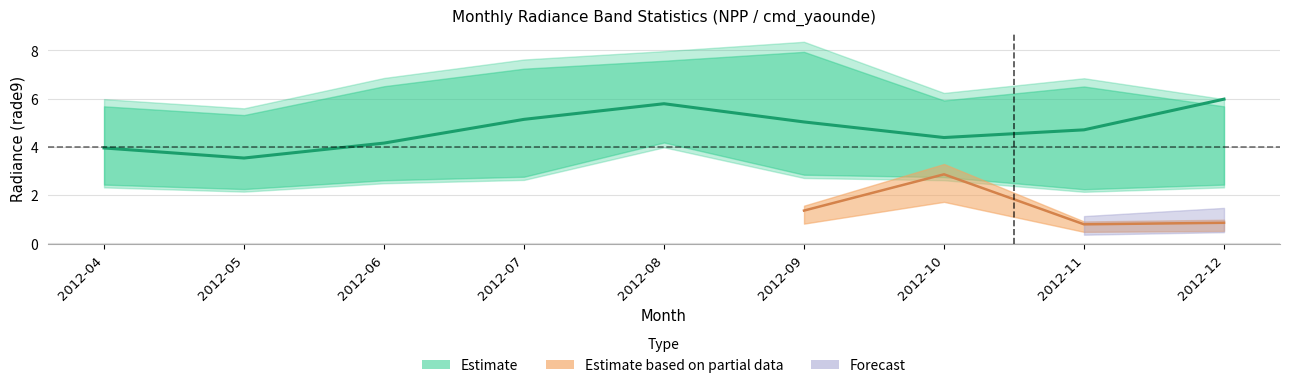

List the labels in order of rade9_bin_1q value, smallest first.

2012-11, 2012-05, 2012-04, 2012-12, 2012-06, 2012-10, 2012-07, 2012-09, 2012-08